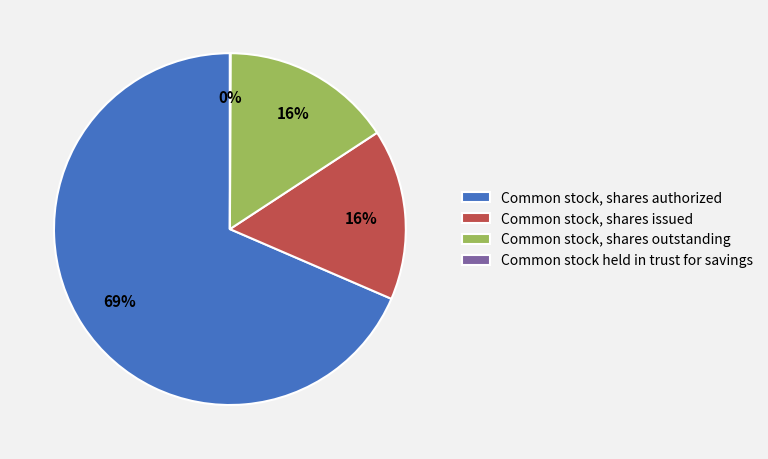

Do Common stock, shares outstanding and Common stock, shares authorized together represent more than half of the pie?

Yes